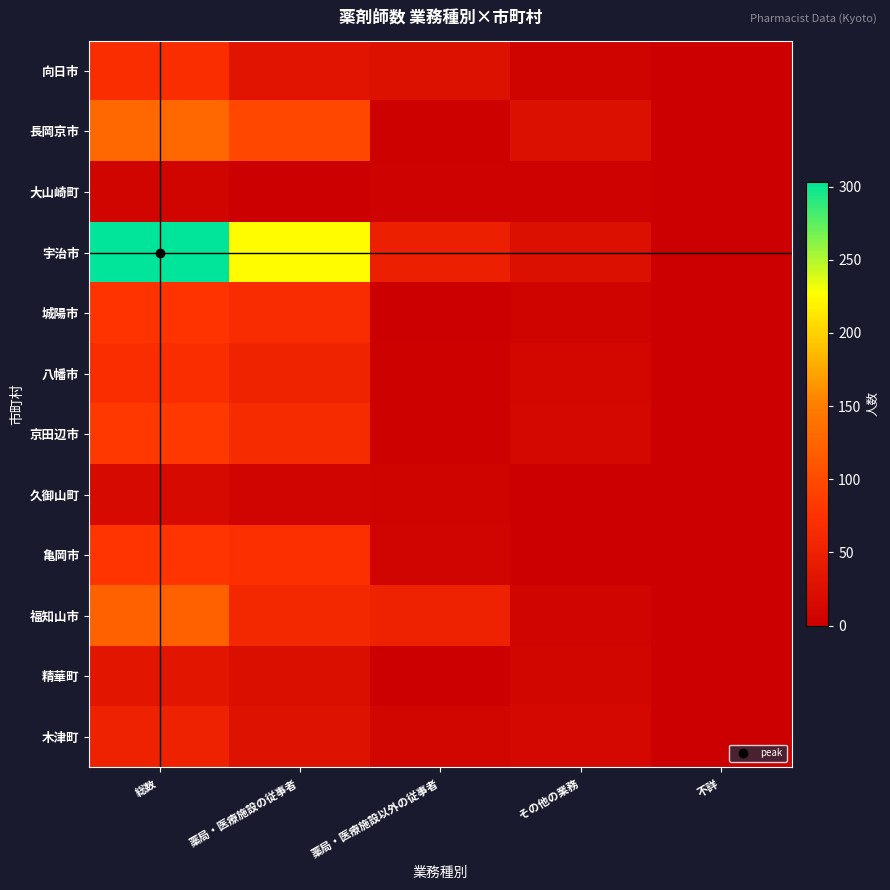

Which series changed the most between 薬局・医療施設の従事者 and その他の業務?

宇治市